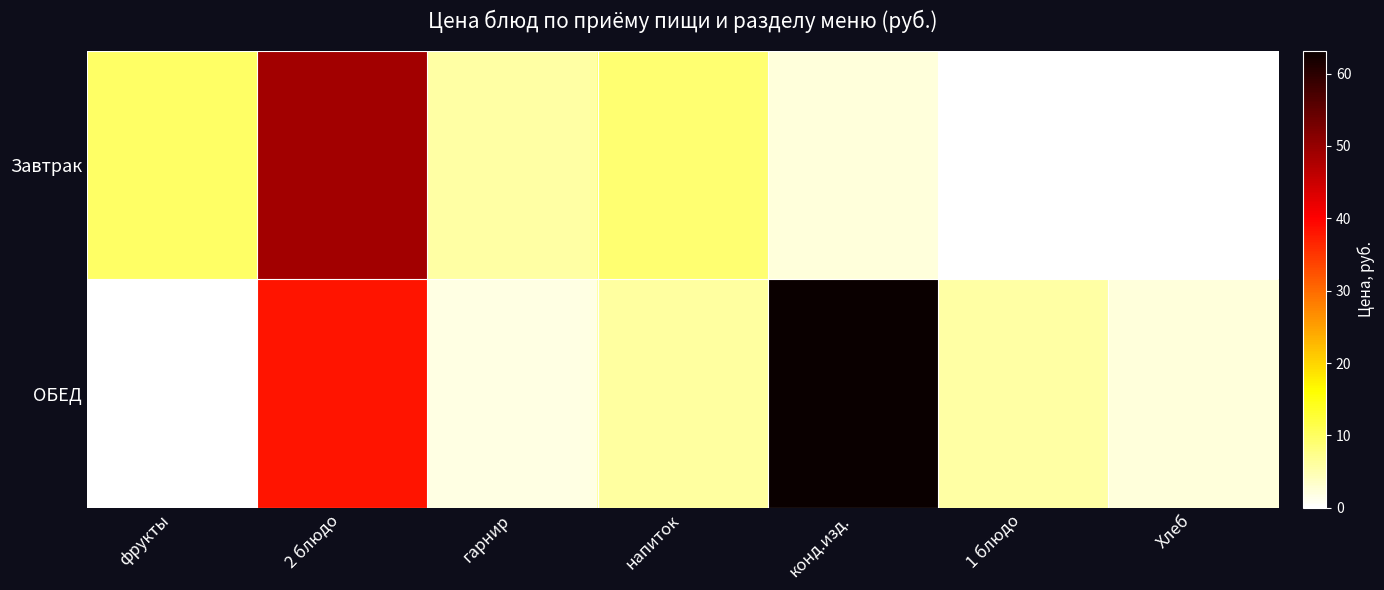

How many categories are shown in the chart?

7